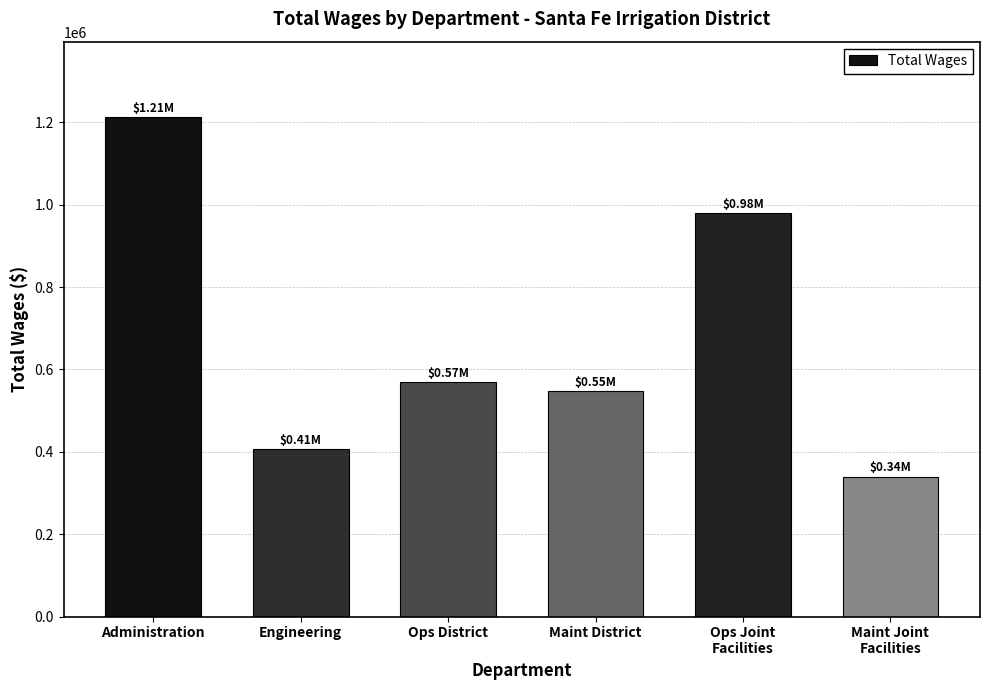

What is the difference between the maximum and minimum values?

873737